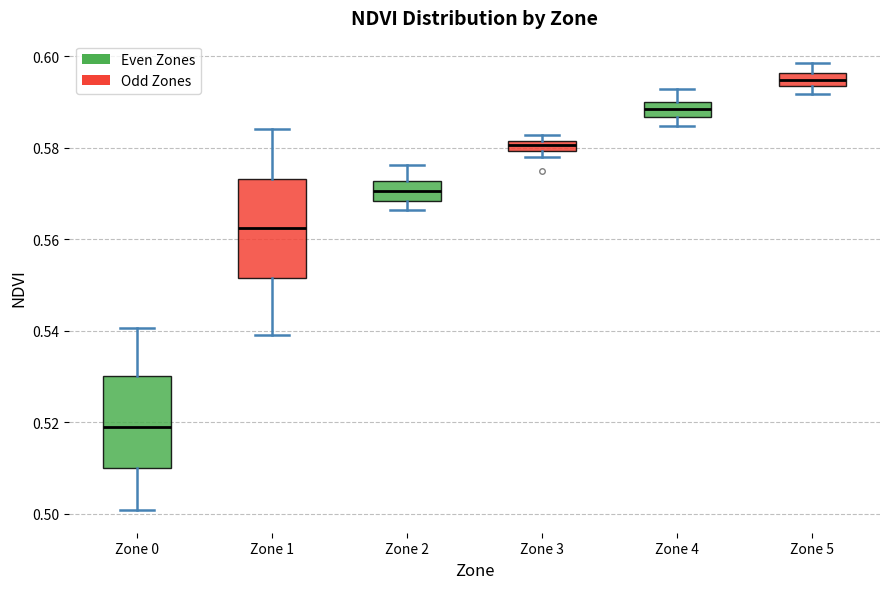

Which box's median line is the lowest?

Zone 0